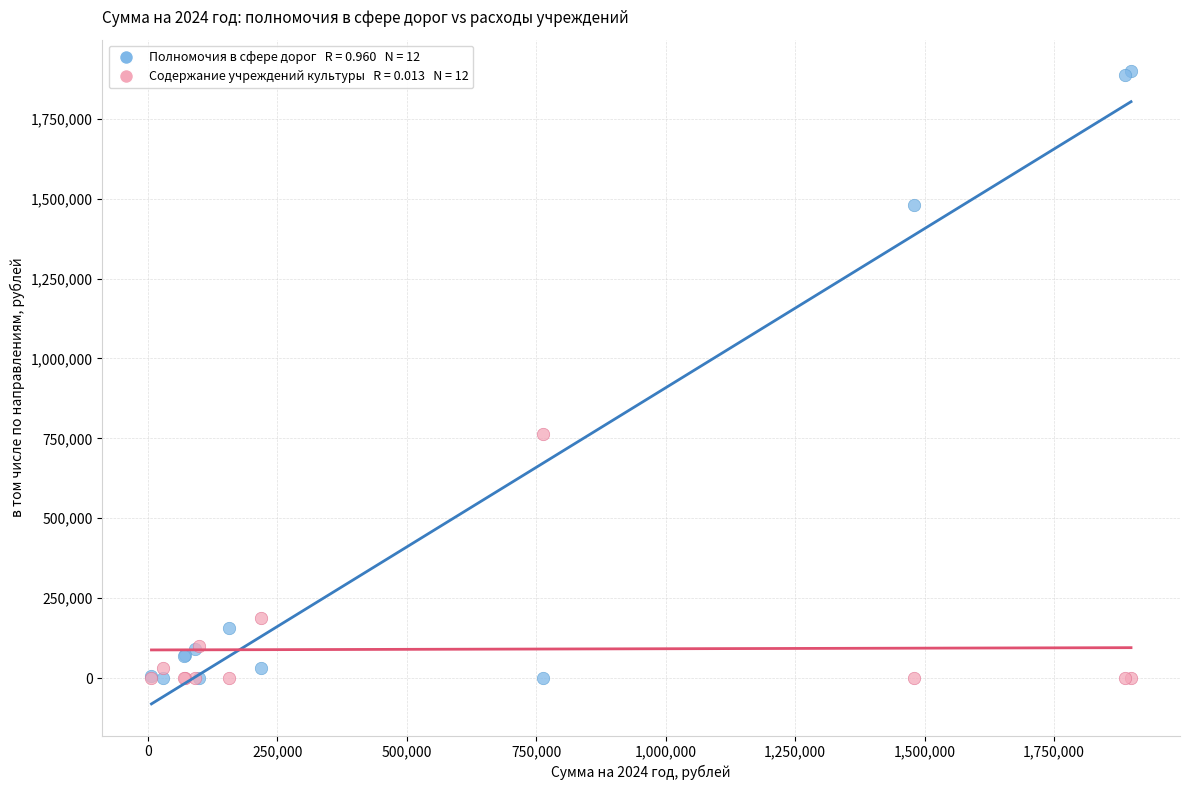

Across all series, what Y value is closest to 949222?

762296.0